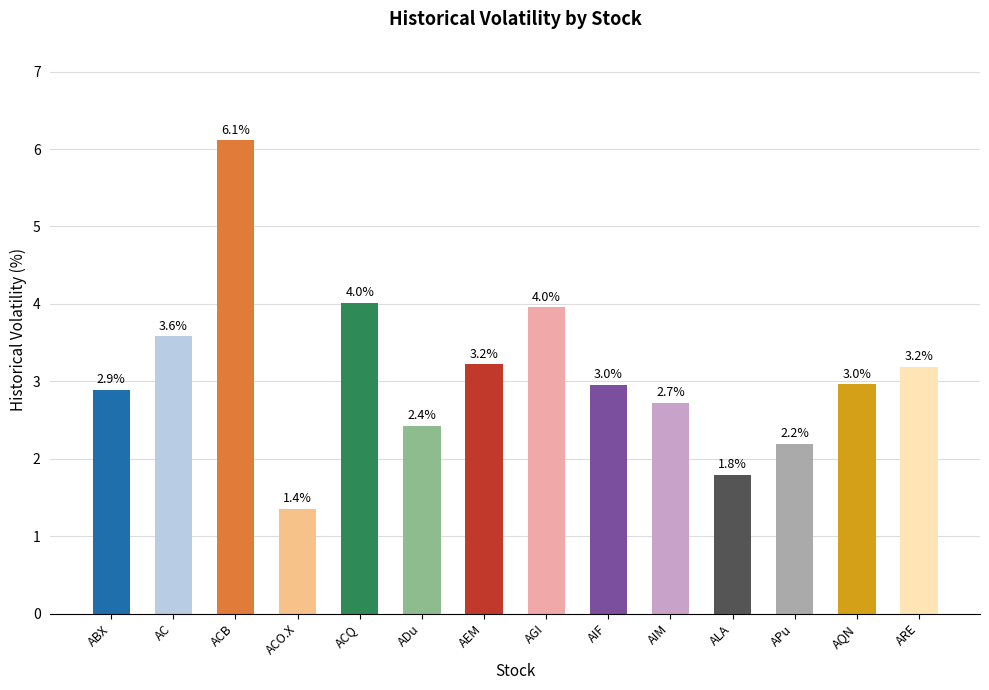

How many values exceed 2?

12